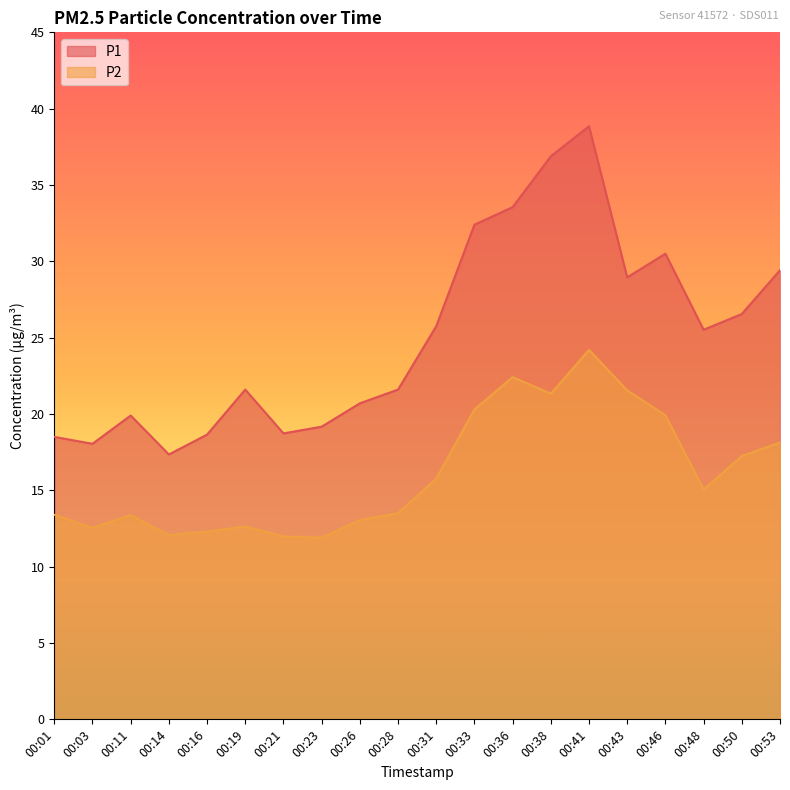

Reading right to left, transcribe all the data shown in this chart.

P1: 29.4	26.6	25.5	30.5	28.9	38.9	36.9	33.5	32.4	25.8	21.6	20.7	19.2	18.7	21.6	18.6	17.4	19.9	18.1	18.5
P2: 18.1	17.2	15.1	19.9	21.6	24.2	21.3	22.4	20.3	15.8	13.5	13.1	11.9	12.0	12.6	12.3	12.1	13.4	12.6	13.4